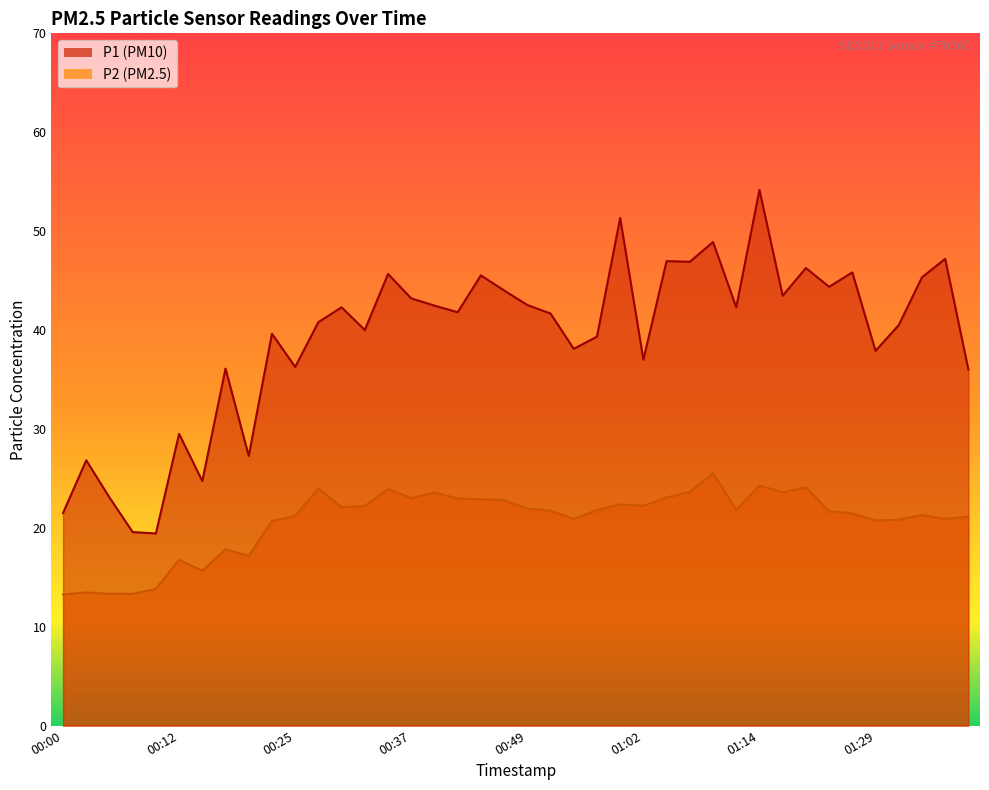

What is the value of the P2 point at the 12th from the left?

24.0